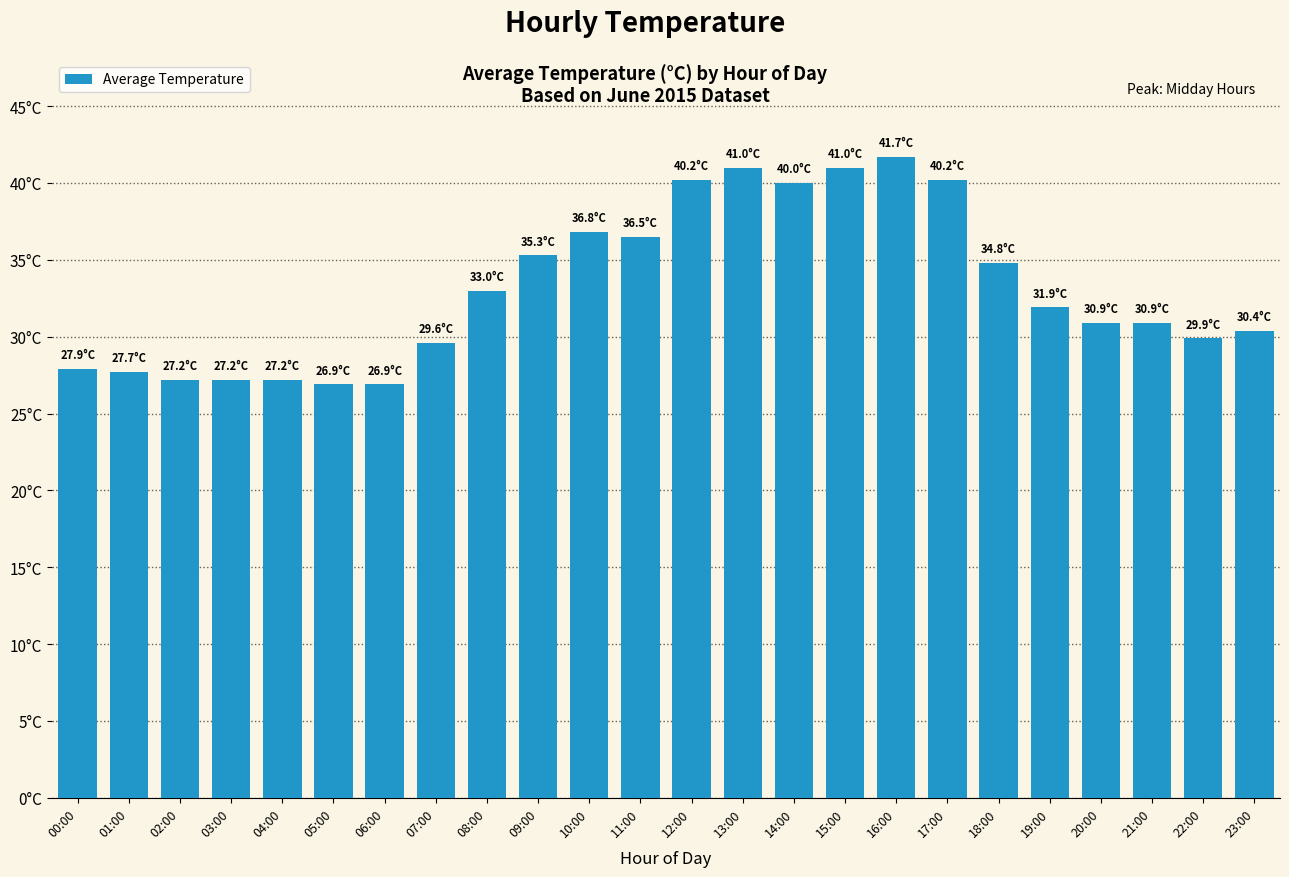

Where does the data first go above 31?

08:00